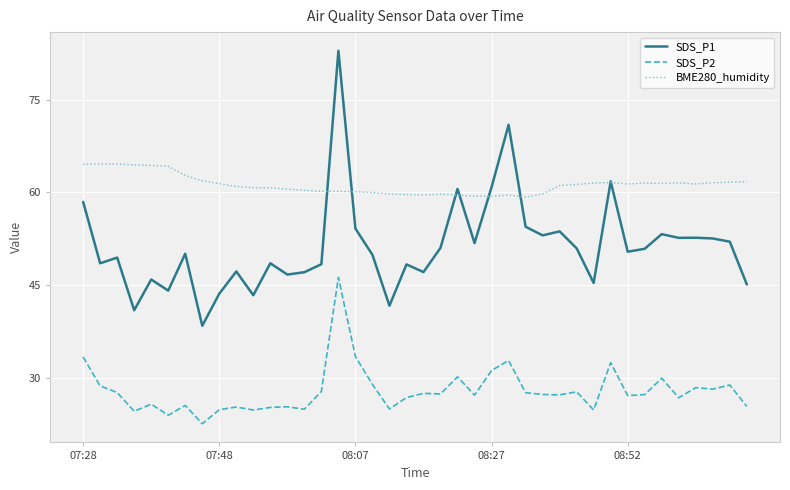

Which series has the widest spread of values?

SDS_P1